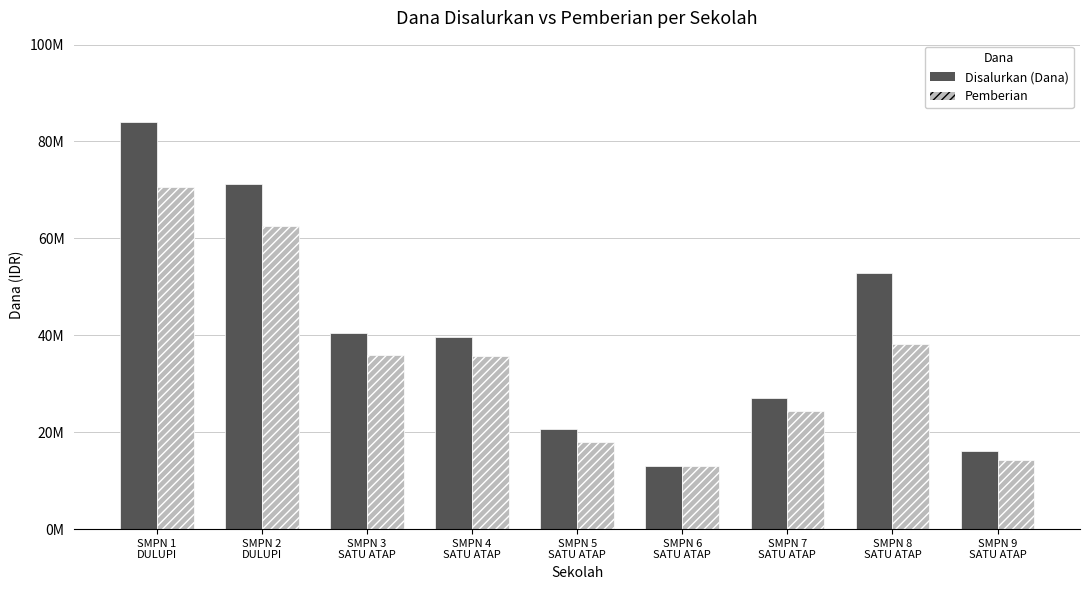

Reading right to left, what are all the values shown in this chart?

Disalurkan (Dana): 16125000	52875000	27000000	13125000	20625000	39750000	40500000	71250000	84000000
Pemberian: 14250000	38250000	24375000	13125000	18000000	35625000	36000000	62625000	70500000